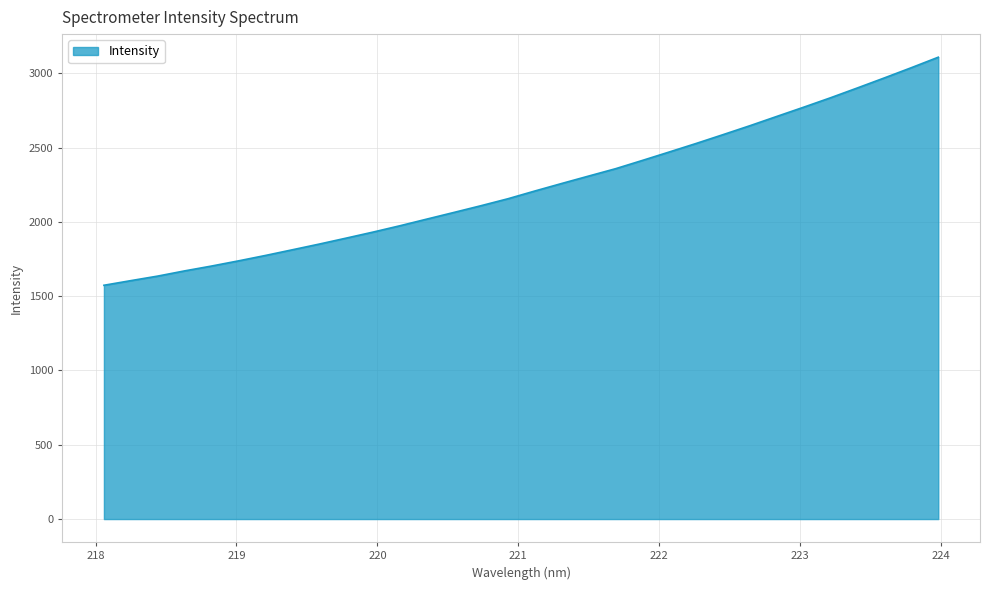

What is the maximum value shown in the chart?

3108.1